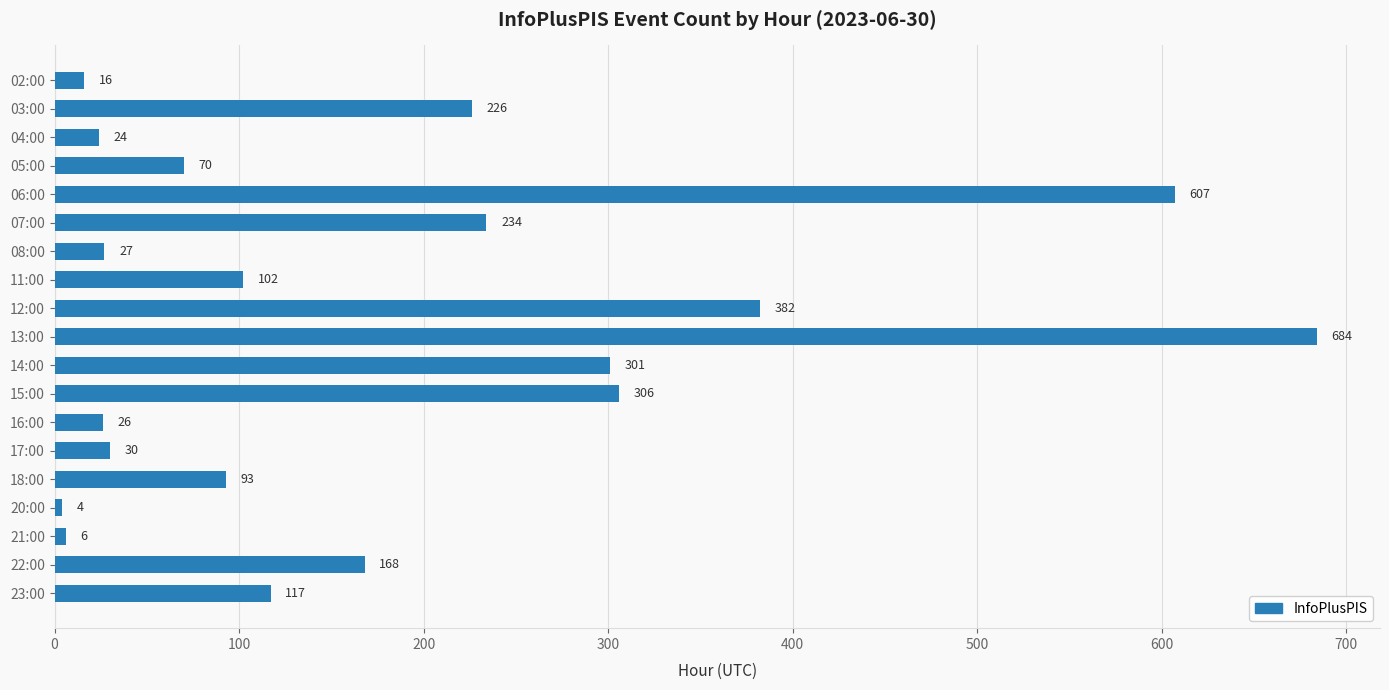

What is the label of the 7th bar from the top?

08:00